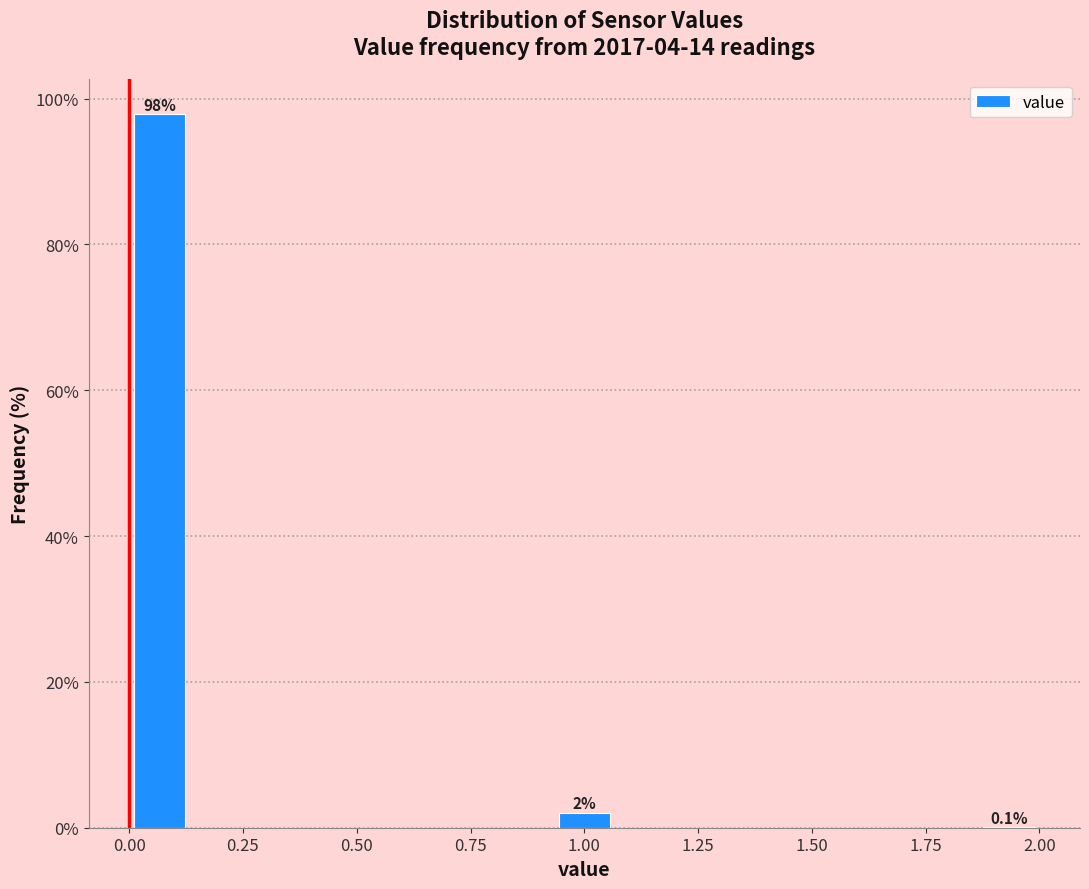

Around what value on the x-axis is the tallest bar? Give the approximate position of its centre, as read against the axis.

0.05